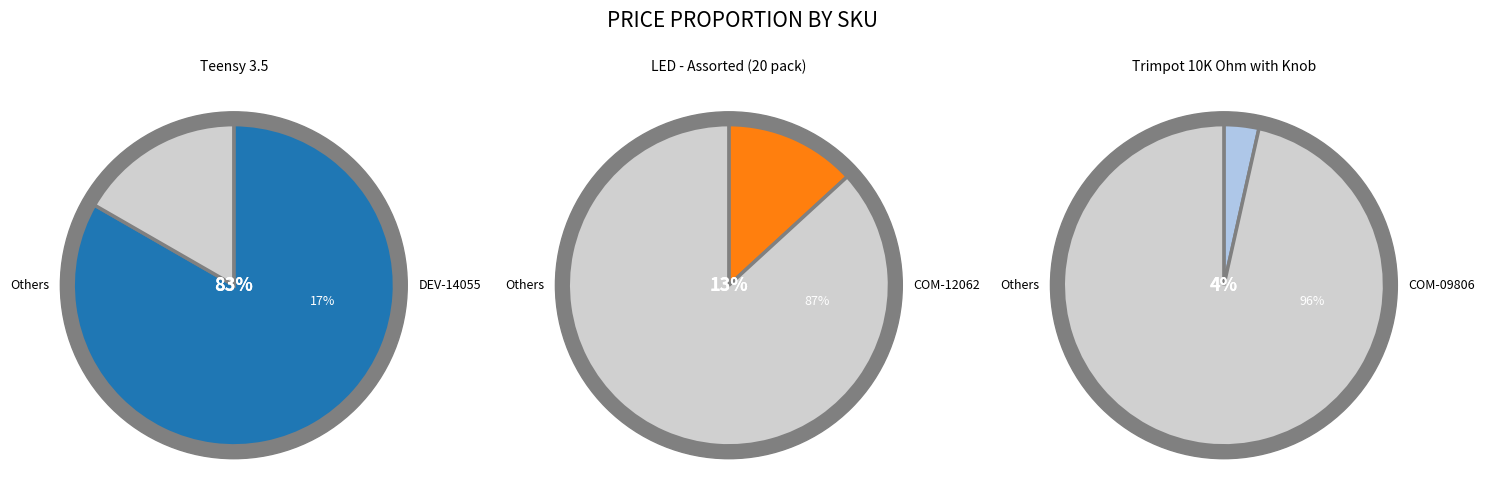

To the nearest percent, what is the difference between the DEV-14055 and COM-12062 slice percentages?

70%